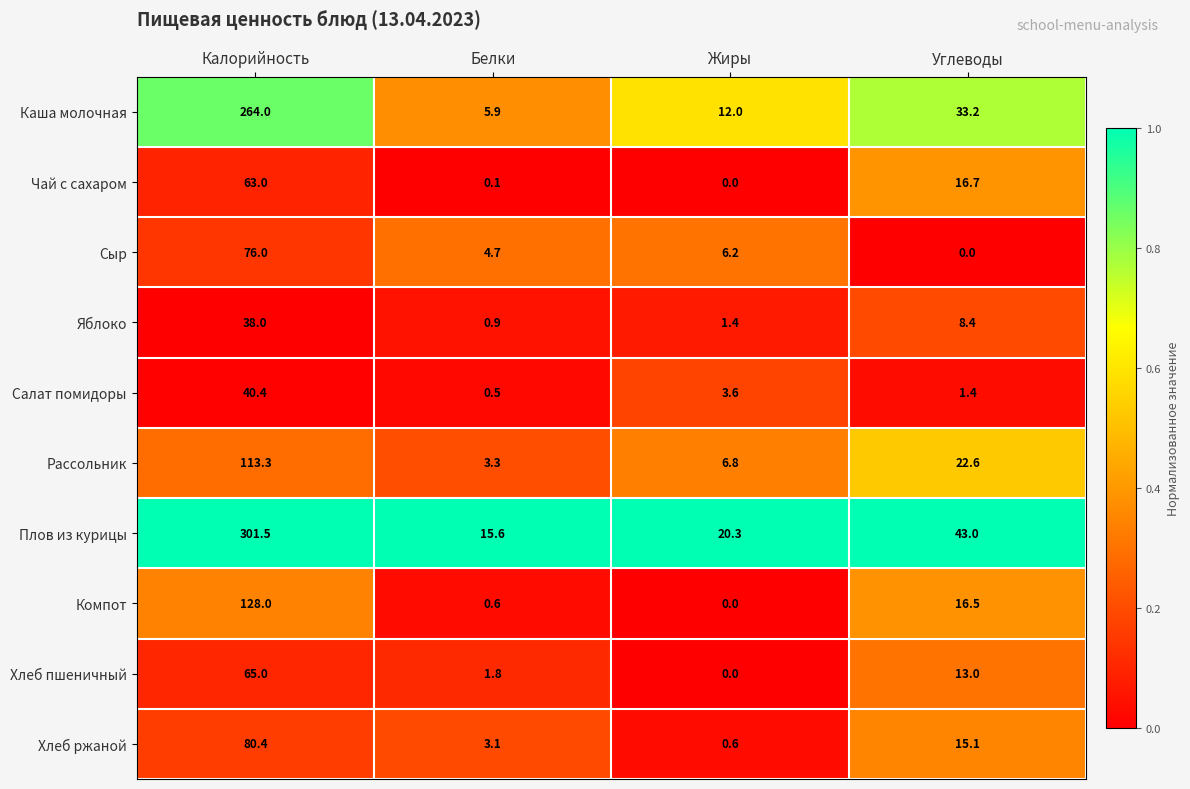

Is it true that Салат помидоры equals 0.5 at Белки?

True